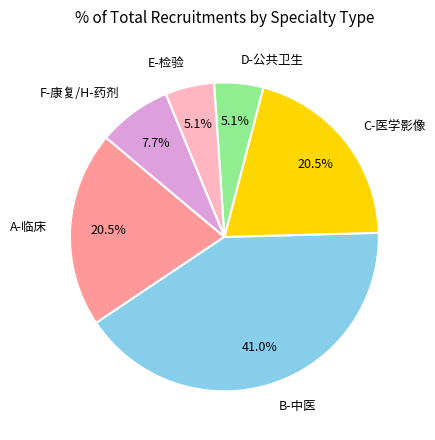

Is it true that D-公共卫生 is 24% of the pie?

False